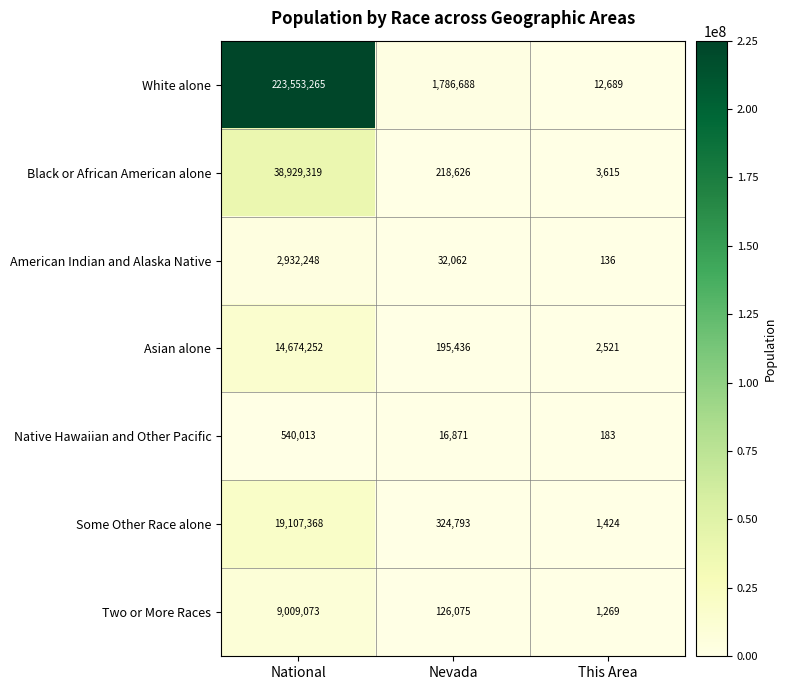

What is the difference between the maximum and minimum values in the Native Hawaiian and Other Pacific series?

539830